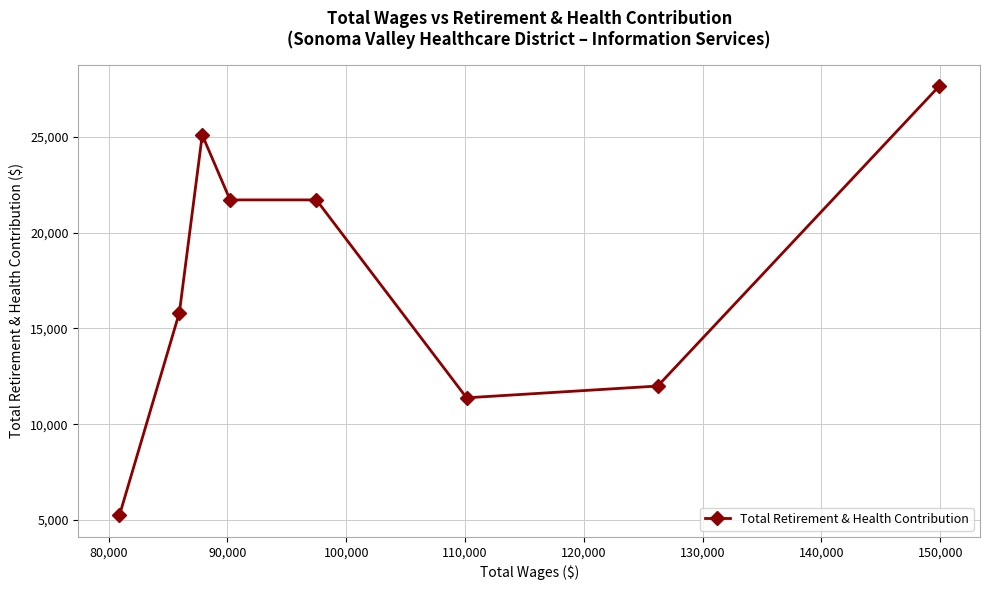

What is the value of the 8th point from the left?

27641